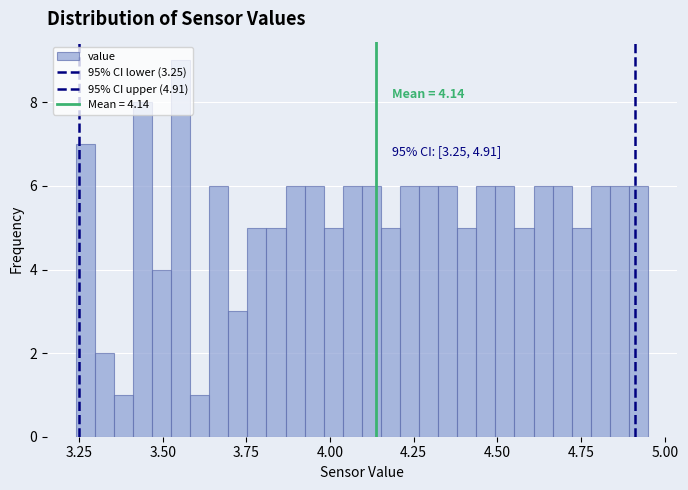

Around what value on the x-axis is the tallest bar? Give the approximate position of its centre, as read against the axis.

3.55